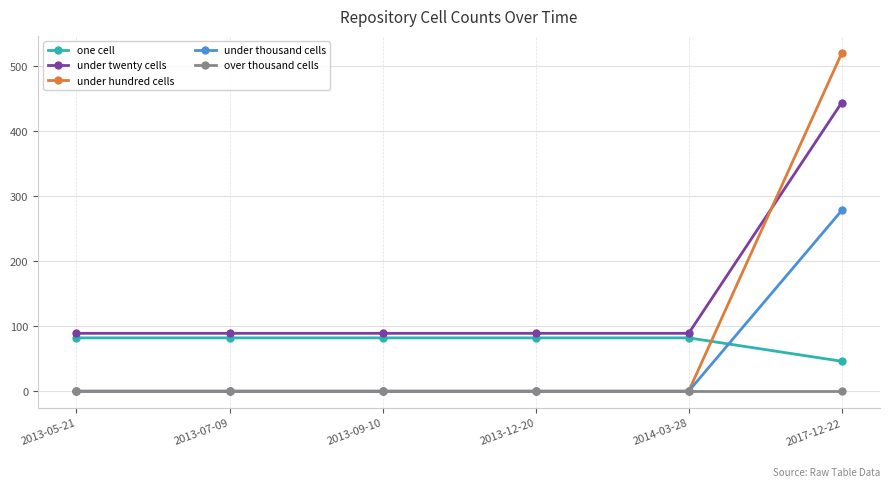

Rank the series by their maximum value, from lowest to highest.

over thousand cells, one cell, under thousand cells, under twenty cells, under hundred cells